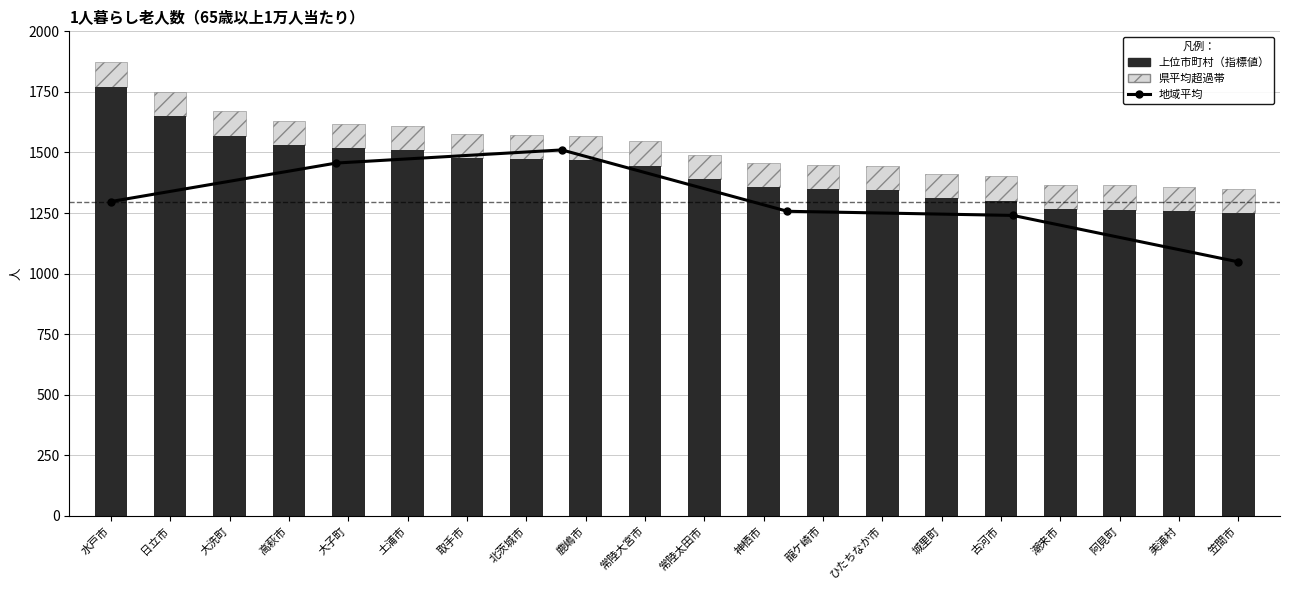

What position from the right is 水戸市?

20